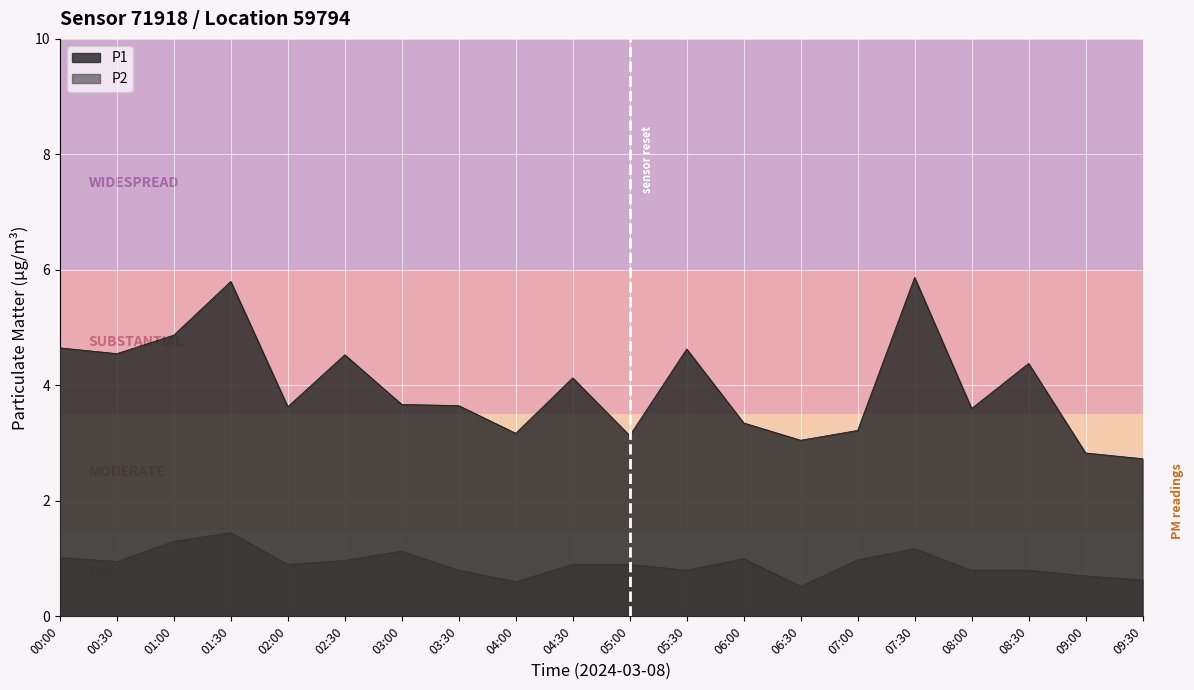

Does the chart display data point markers on the line(s)?

No